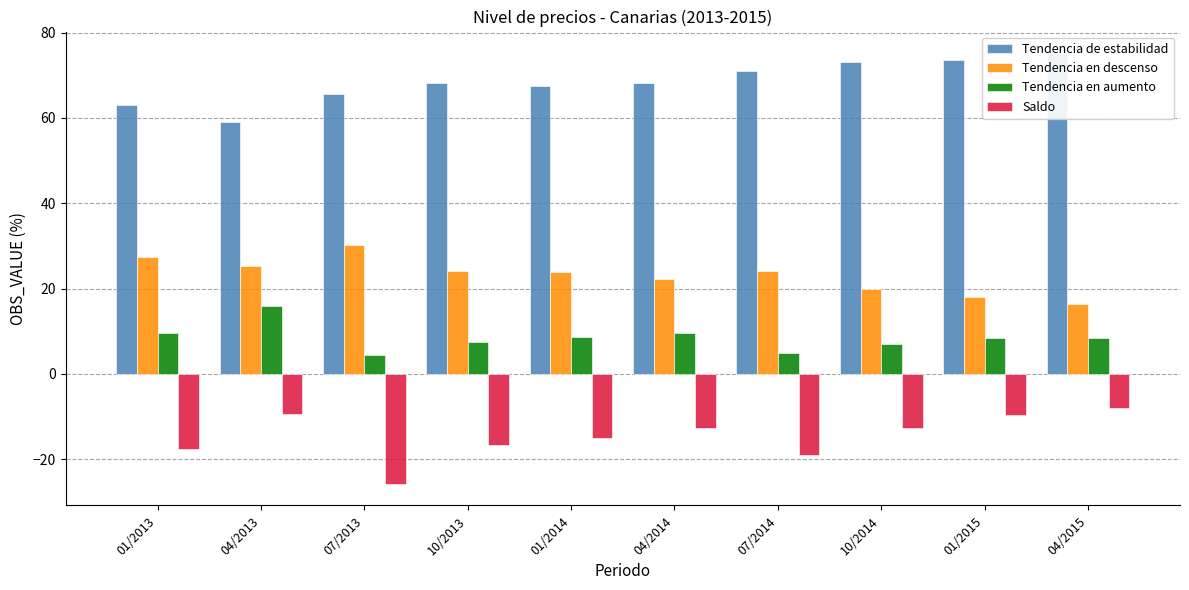

Between 07/2013 and 10/2013, which series saw the biggest shift?

Saldo